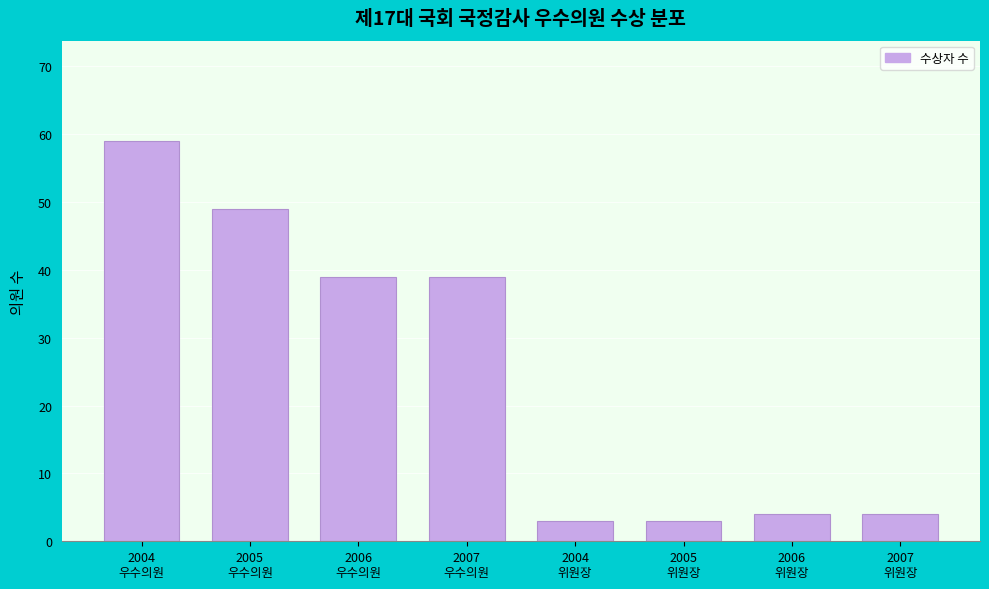

Reading right to left, list all the values displayed in this chart.

4	4	3	3	39	39	49	59